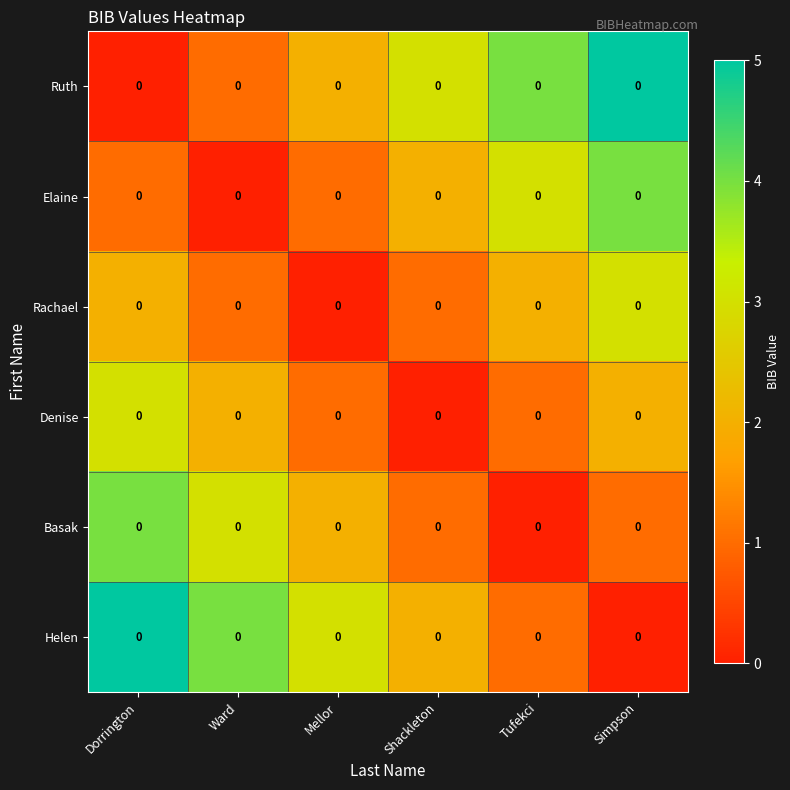

Reading left to right, transcribe all the data shown in this chart.

Ruth: Dorrington=0	Ward=0	Mellor=0	Shackleton=0	Tufekci=0	Simpson=0
Elaine: Dorrington=0	Ward=0	Mellor=0	Shackleton=0	Tufekci=0	Simpson=0
Rachael: Dorrington=0	Ward=0	Mellor=0	Shackleton=0	Tufekci=0	Simpson=0
Denise: Dorrington=0	Ward=0	Mellor=0	Shackleton=0	Tufekci=0	Simpson=0
Basak: Dorrington=0	Ward=0	Mellor=0	Shackleton=0	Tufekci=0	Simpson=0
Helen: Dorrington=0	Ward=0	Mellor=0	Shackleton=0	Tufekci=0	Simpson=0